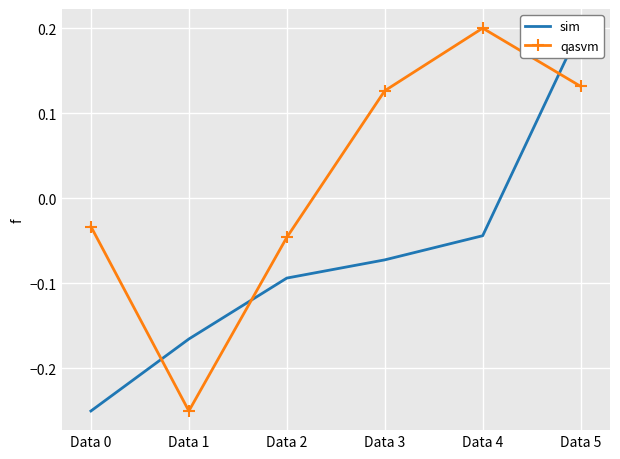

What is the maximum value shown in the chart?

0.2